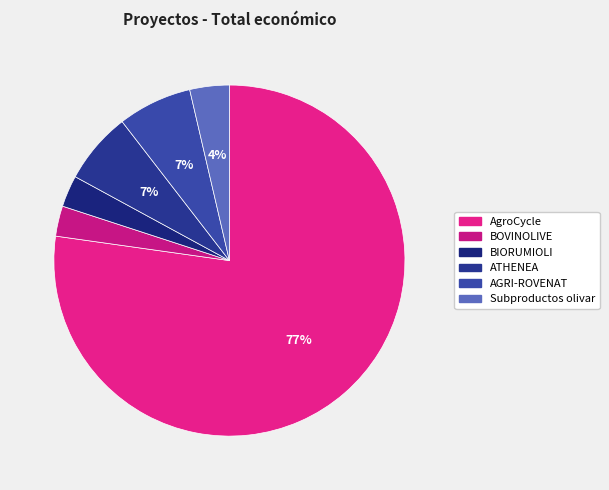

True or false: ATHENEA accounts for 7% of the total.

True